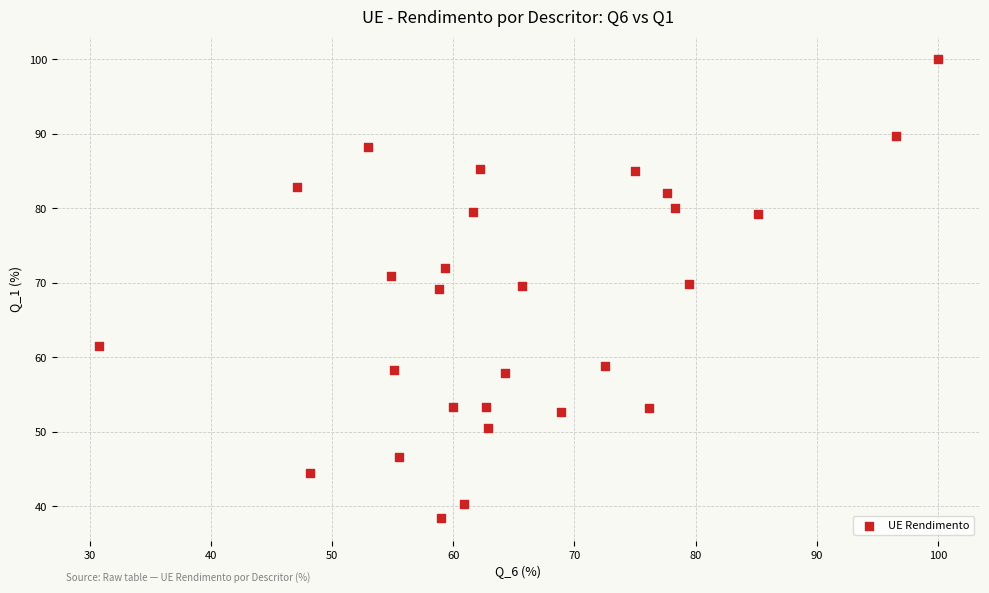

What is the range of X values (max minus min)?

69.2